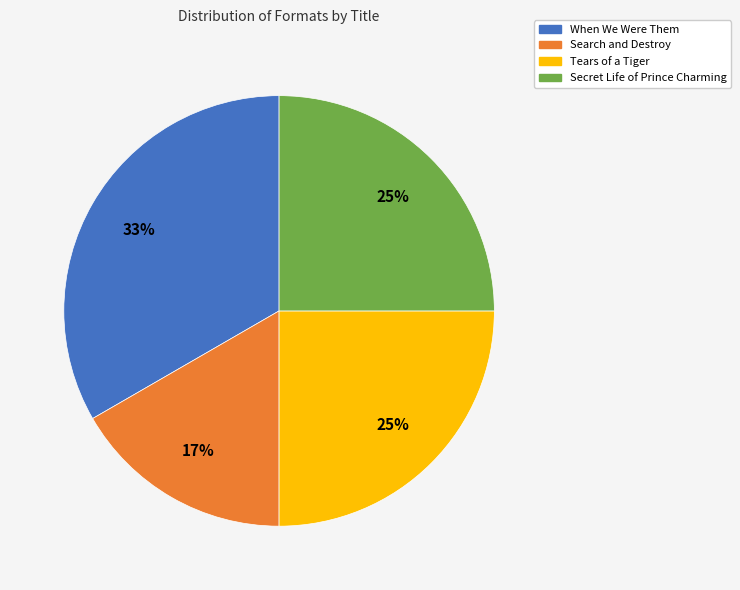

Is it true that Secret Life of Prince Charming is 25% of the pie?

True